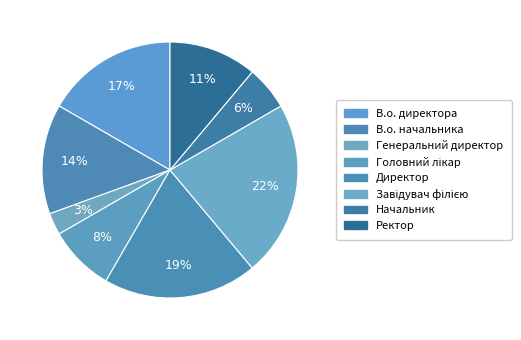

Count the number of slices in the pie.

8